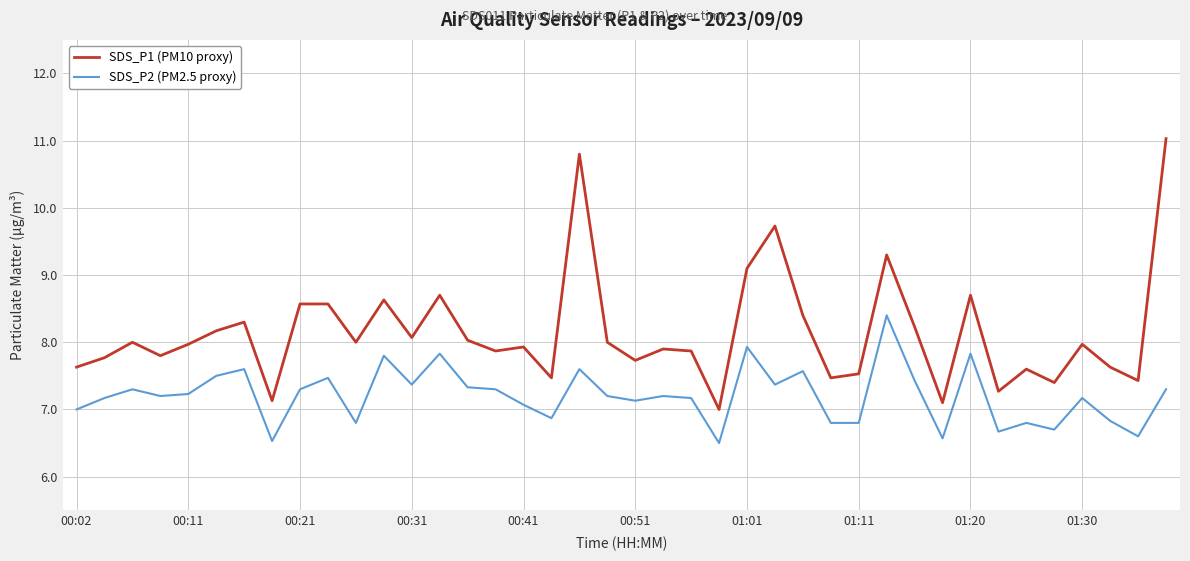

What is the difference between the second highest and minimum values in the SDS_P1 (PM10 proxy) series?

3.8